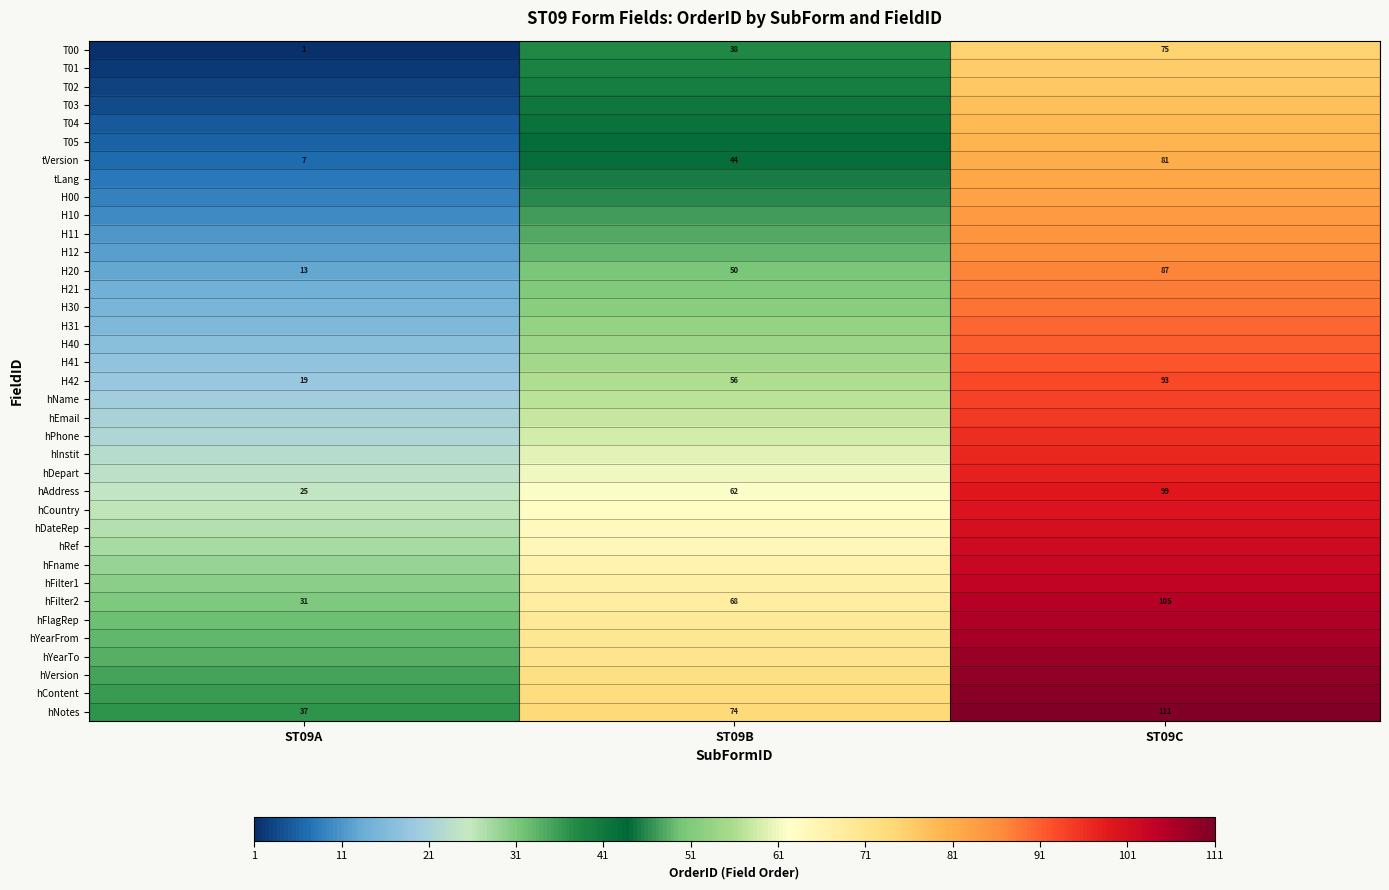

At how many categories does at least one series exceed 94?

1